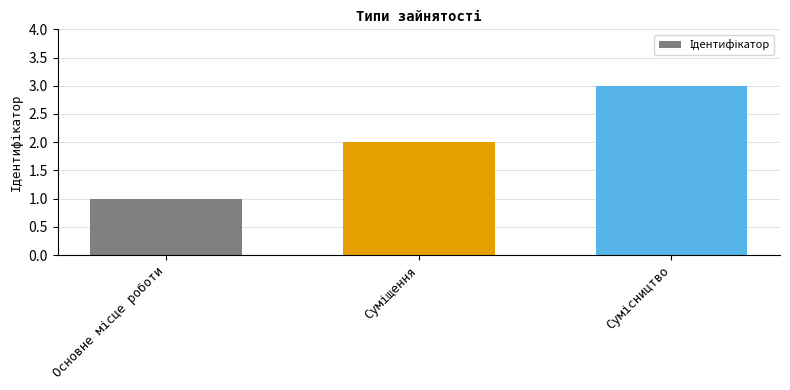

Does the chart contain stacked bars?

No